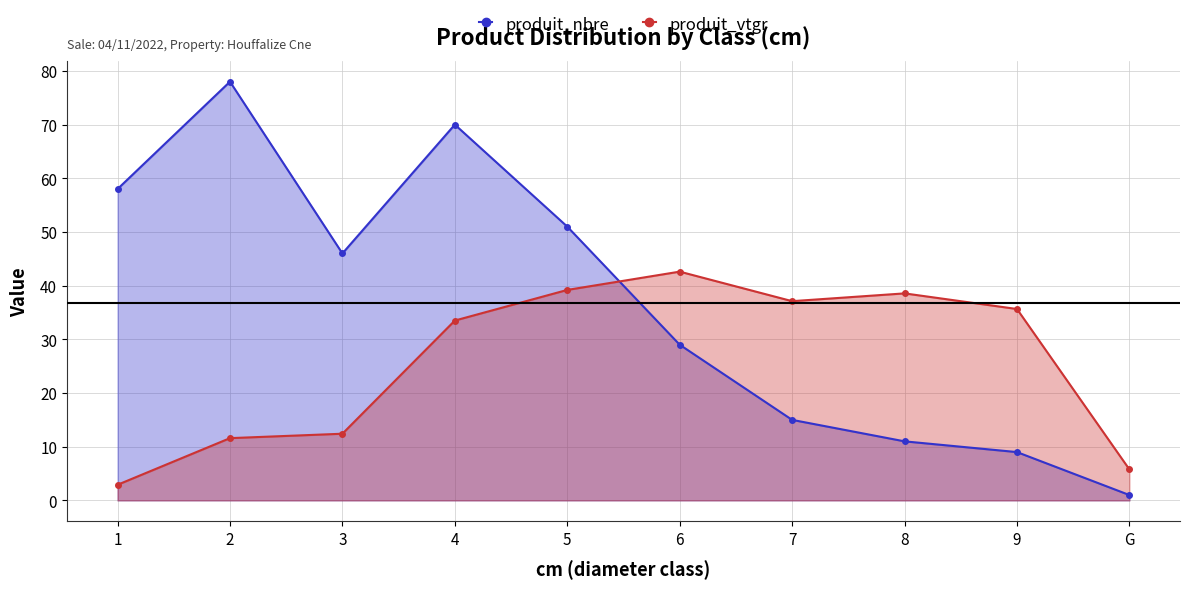

What is the label of the 10th point from the right?

1